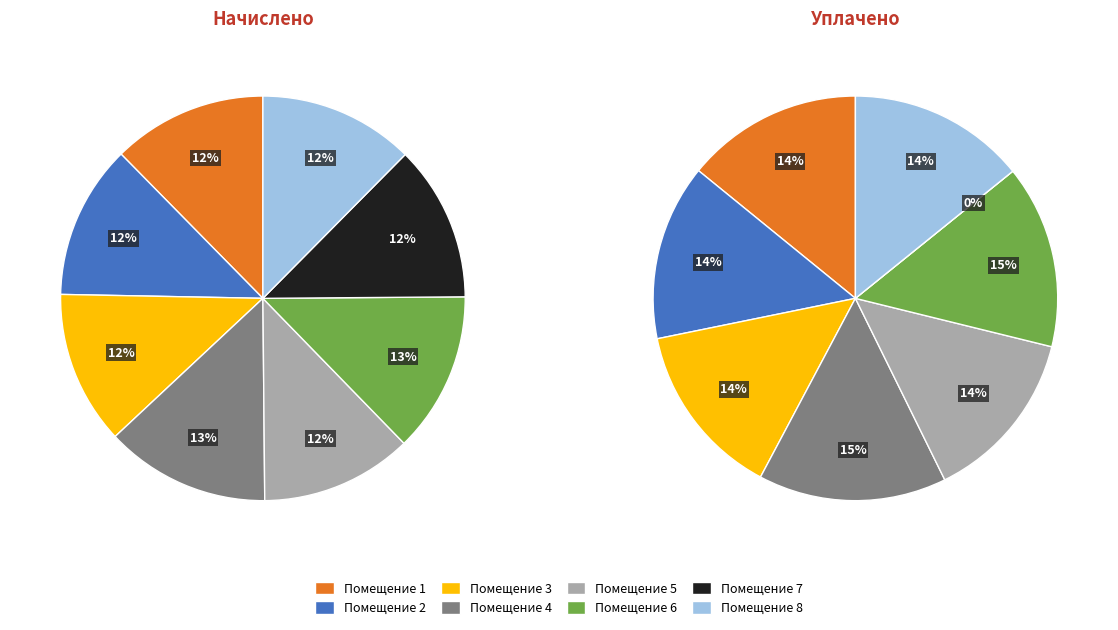

Is 4 the majority of the pie?

No